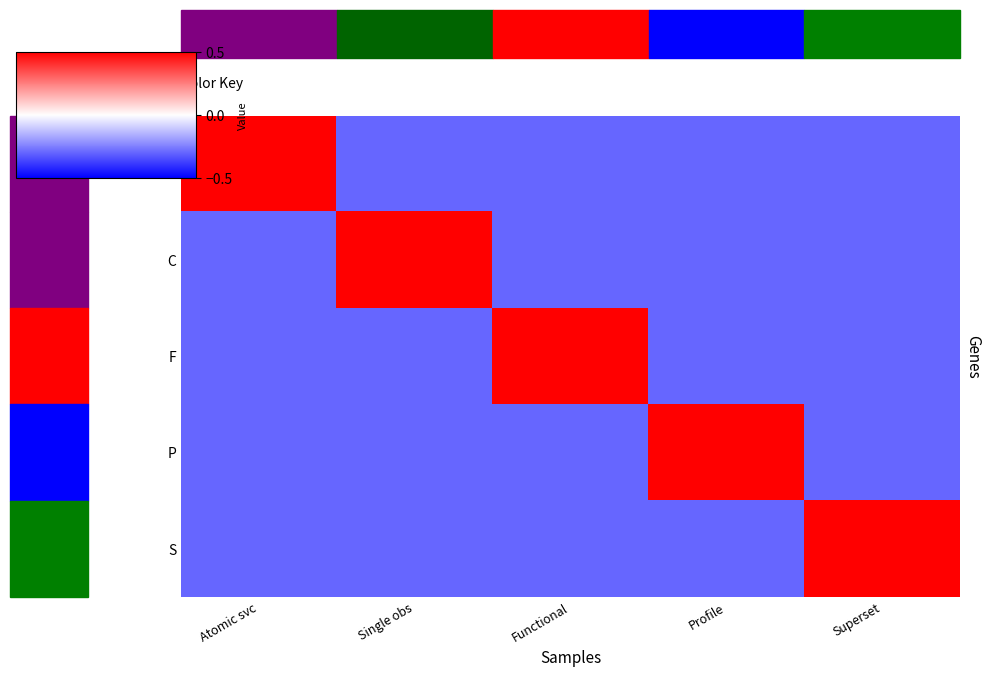

What is the greatest value displayed?

0.5